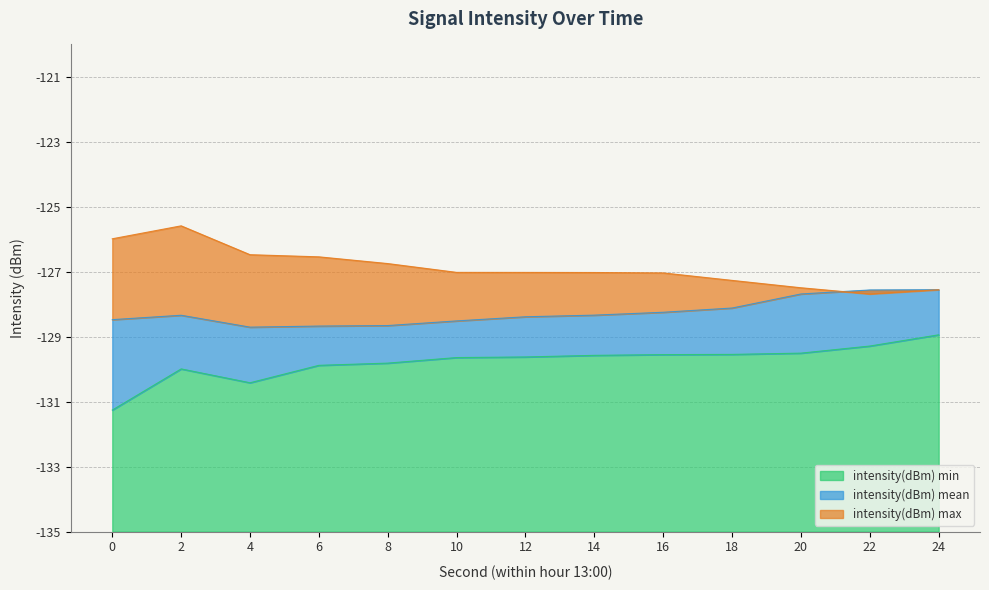

What is the difference between the intensity(dBm) max values at 20 and 16?

0.5